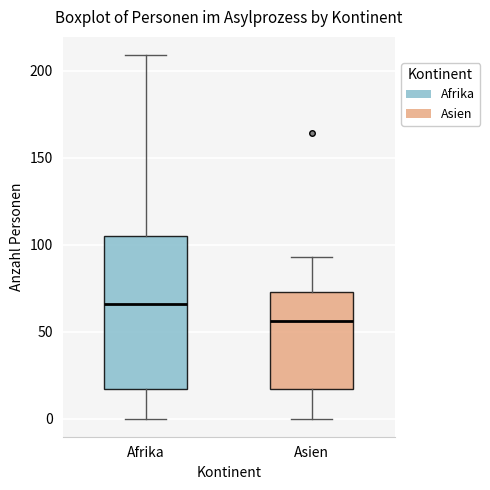

Reading left to right, transcribe this box plot: for each box, give where its median line is, the range the box spans, and where its two whiskers end, as read against the y-axis. The values are not printed on the chart, so give them approximately, as read against the axis.

Afrika: median 65, box 15 to 105, whiskers 0 to 210
Asien: median 55, box 15 to 75, whiskers 0 to 95